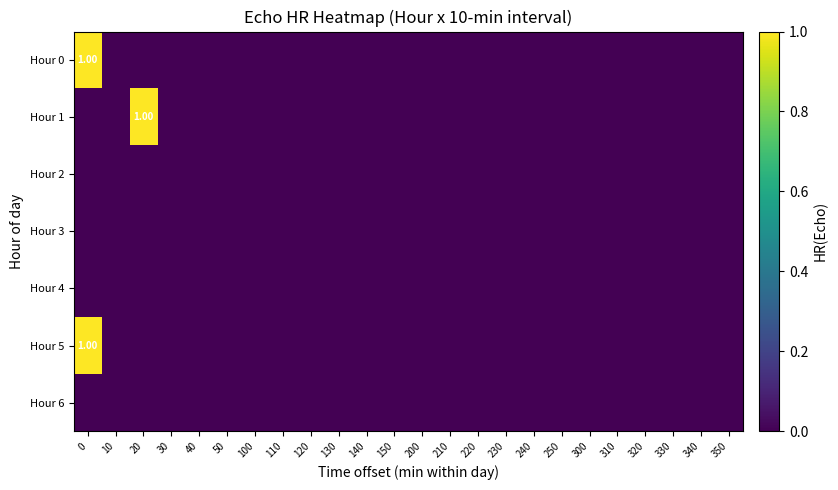

How many values in the Hour 5 series exceed 0?

1